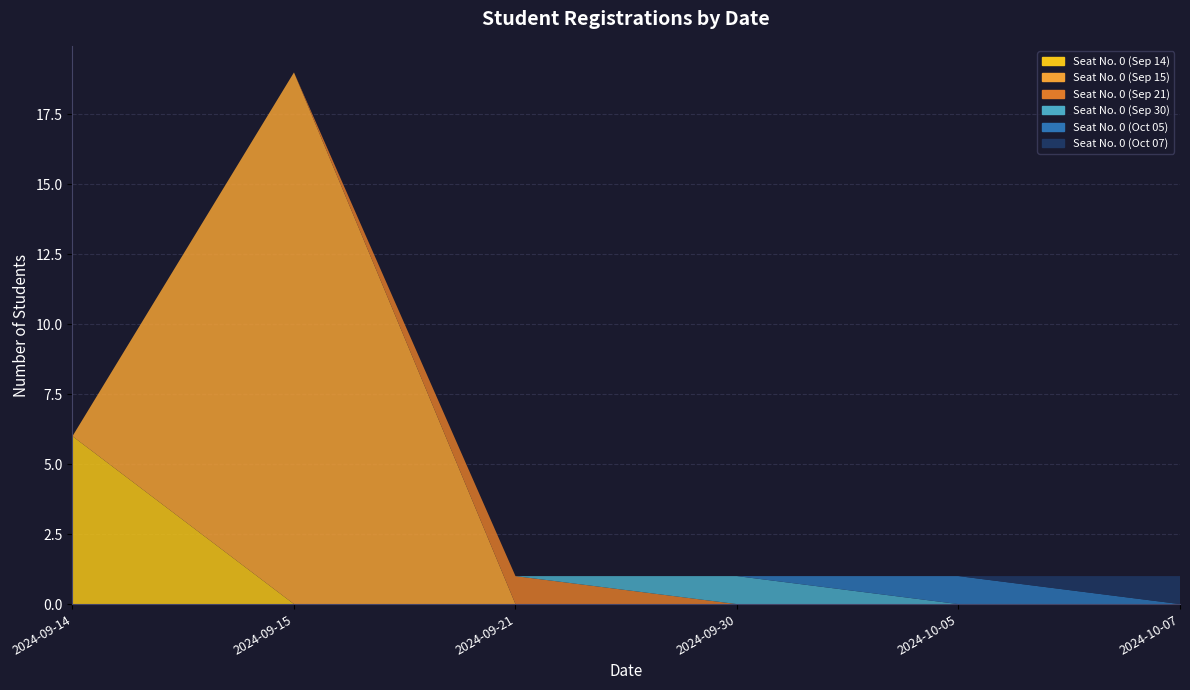

Reading right to left, extract all data points from this chart.

Seat No. 0 (Sep 14): 0	0	0	0	0	6
Seat No. 0 (Sep 15): 0	0	0	0	19	0
Seat No. 0 (Sep 21): 0	0	0	1	0	0
Seat No. 0 (Sep 30): 0	0	1	0	0	0
Seat No. 0 (Oct 05): 0	1	0	0	0	0
Seat No. 0 (Oct 07): 1	0	0	0	0	0